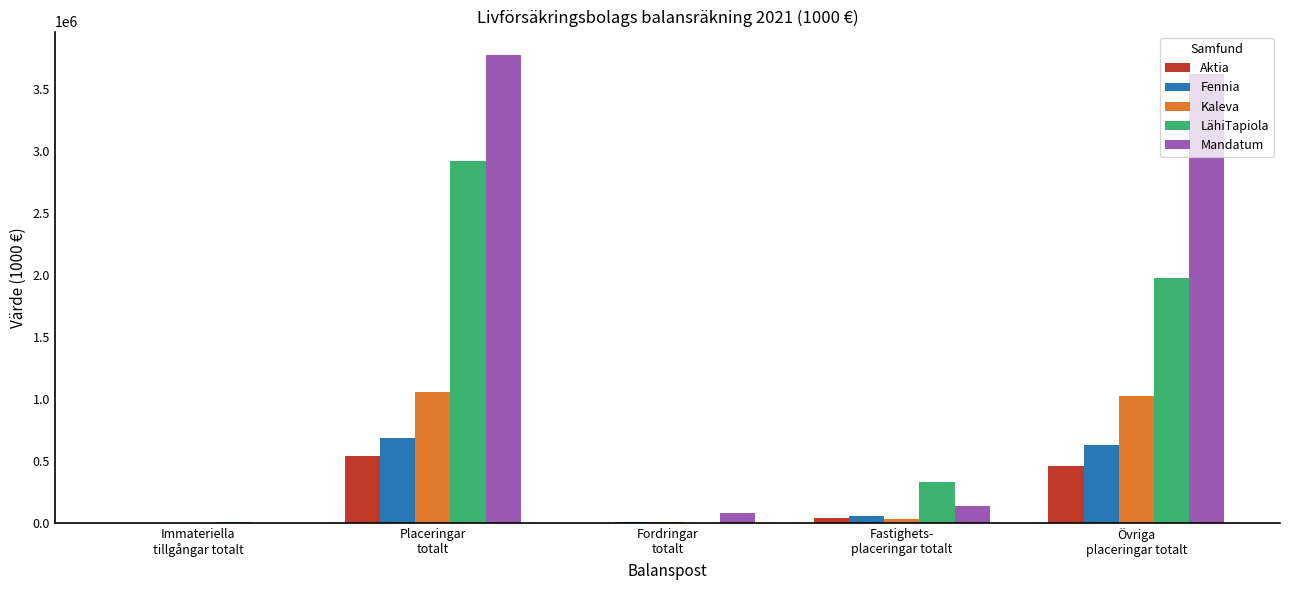

Which series has the largest total across all categories?

Mandatum